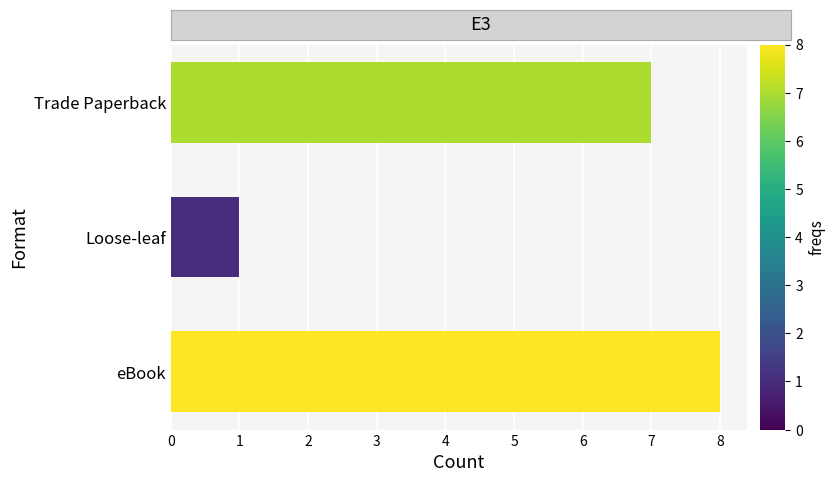

Reading bottom to top, extract all data points from this chart.

eBook=8	Loose-leaf=1	Trade Paperback=7